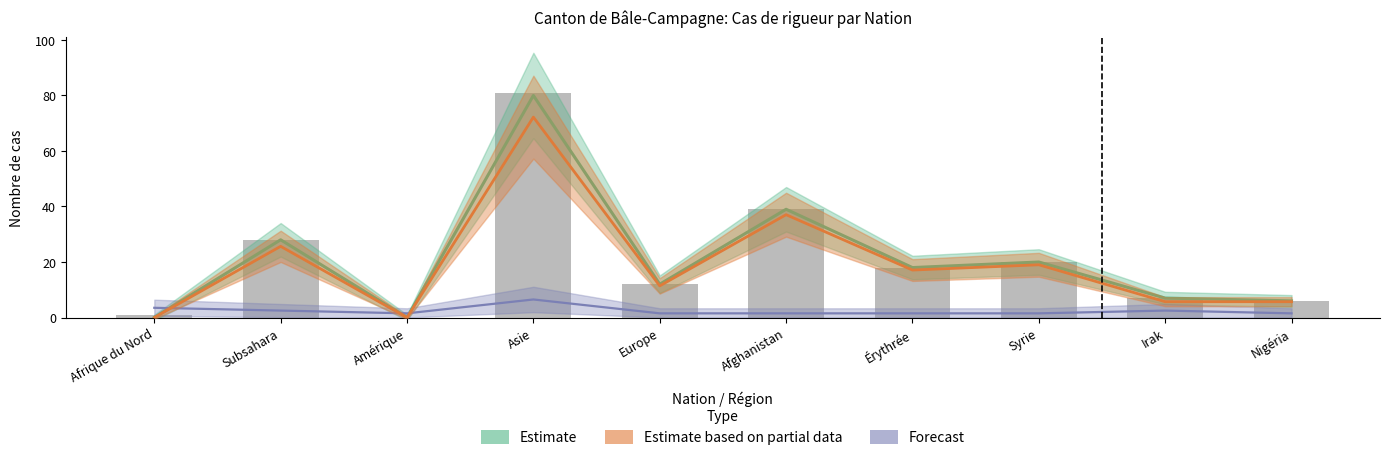

Reading left to right, extract all data points from this chart.

Estimate: Afrique du Nord=0.0	Subsahara=28.0	Amérique=0.0	Asie=80.0	Europe=12.0	Afghanistan=39.0	Érythrée=18.0	Syrie=20.0	Irak=7.0	Nigéria=6.0
Estimate based on partial data: Afrique du Nord=0.0	Subsahara=25.6	Amérique=0.0	Asie=72.2	Europe=11.4	Afghanistan=37.0	Érythrée=17.1	Syrie=19.0	Irak=5.7	Nigéria=5.7
Forecast: Afrique du Nord=3.5	Subsahara=2.5	Amérique=1.5	Asie=6.5	Europe=1.5	Afghanistan=1.5	Érythrée=1.5	Syrie=1.5	Irak=2.5	Nigéria=1.5